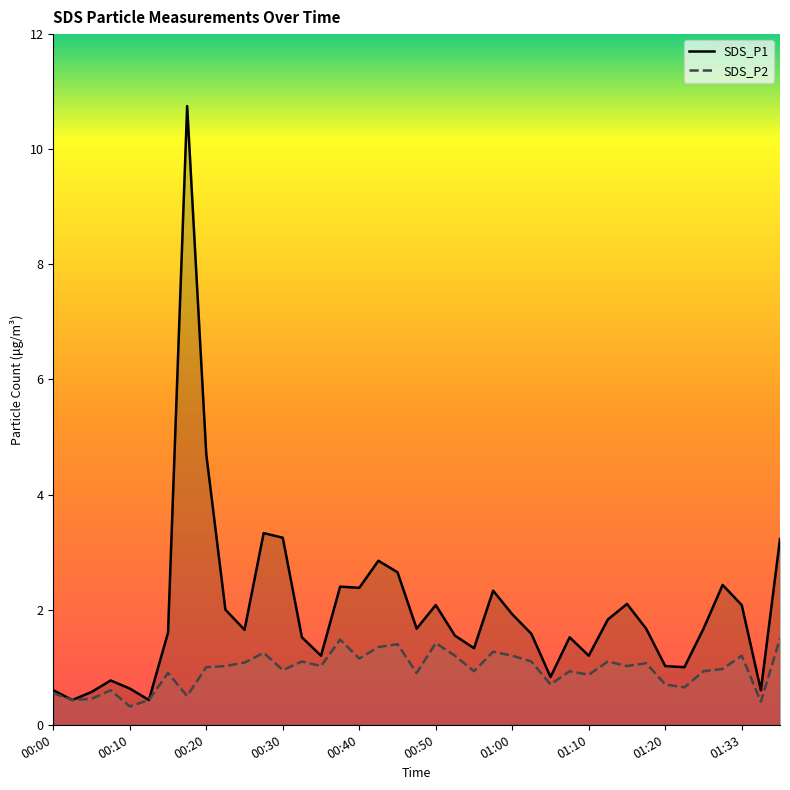

What is the highest value of the SDS_P2 series?

1.5